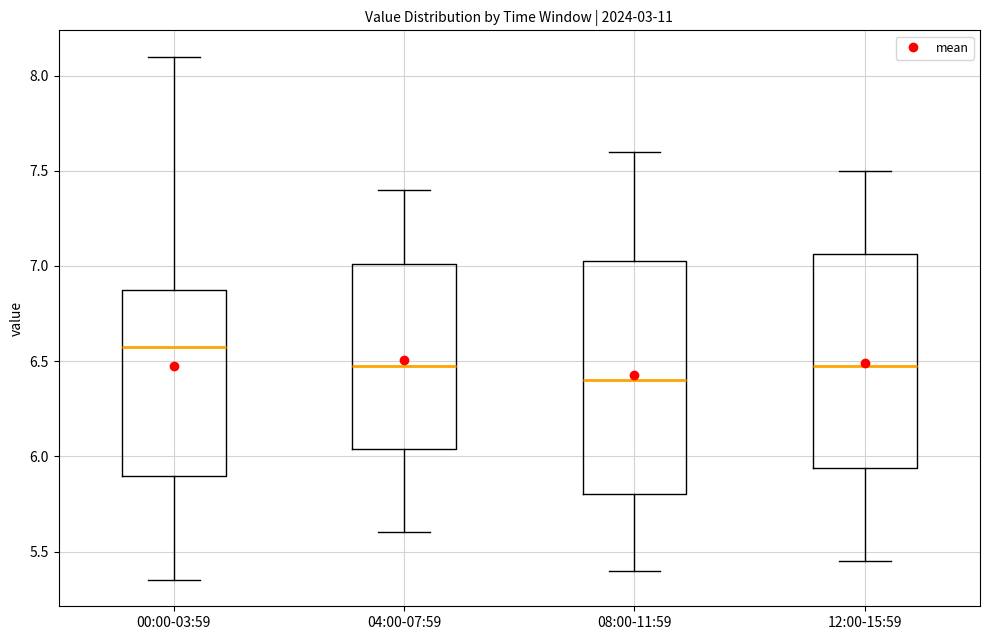

Where does the median line of the box for 04:00-07:59 sit on the y-axis? The values are not printed on the chart, so give them approximately, as read against the axis.

6.50